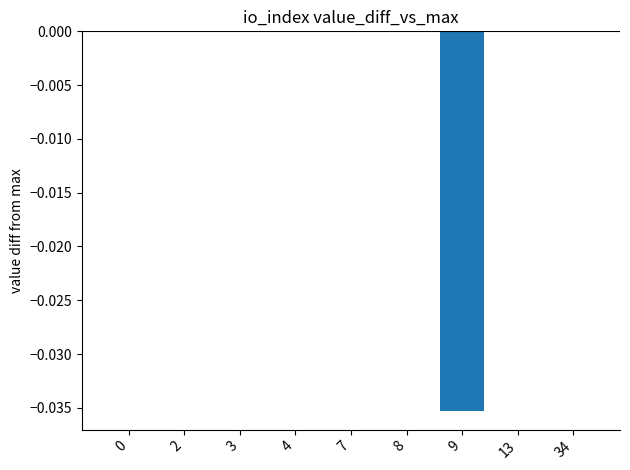

Which has a higher value, 7 or 9?

7